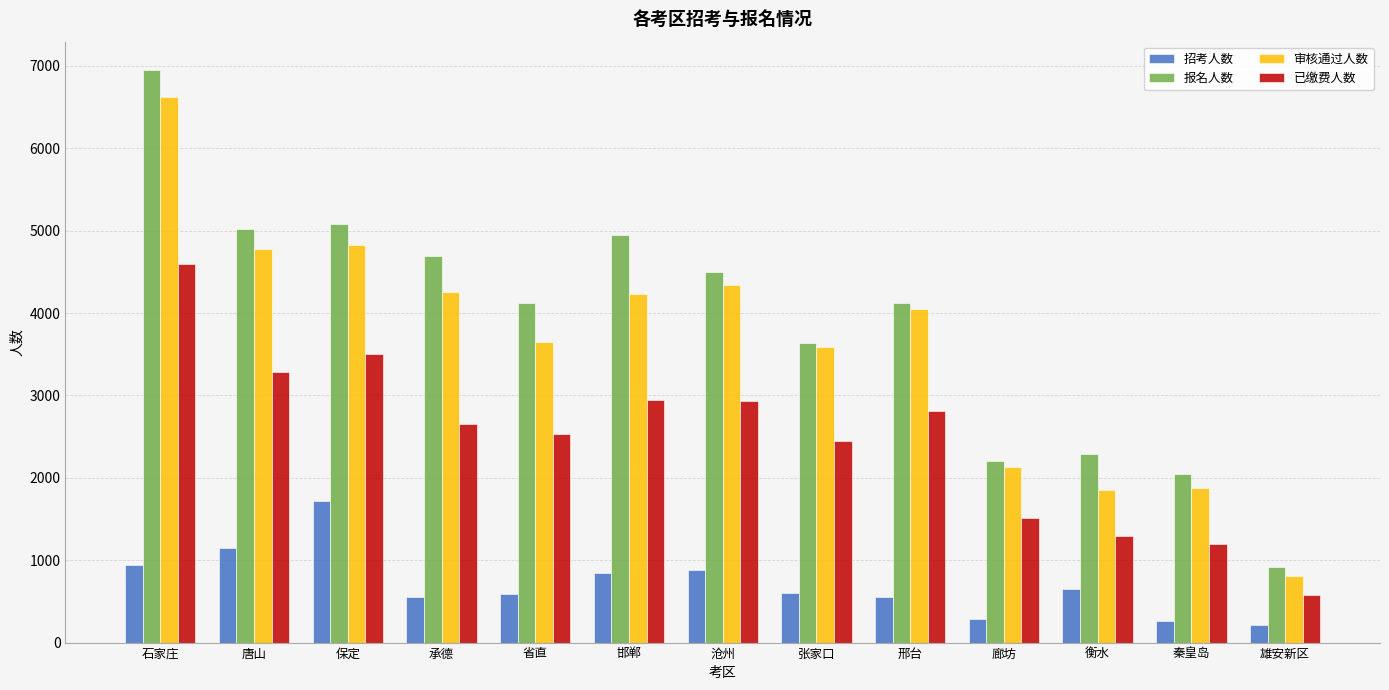

What is the label of the 2nd bar from the left?

唐山